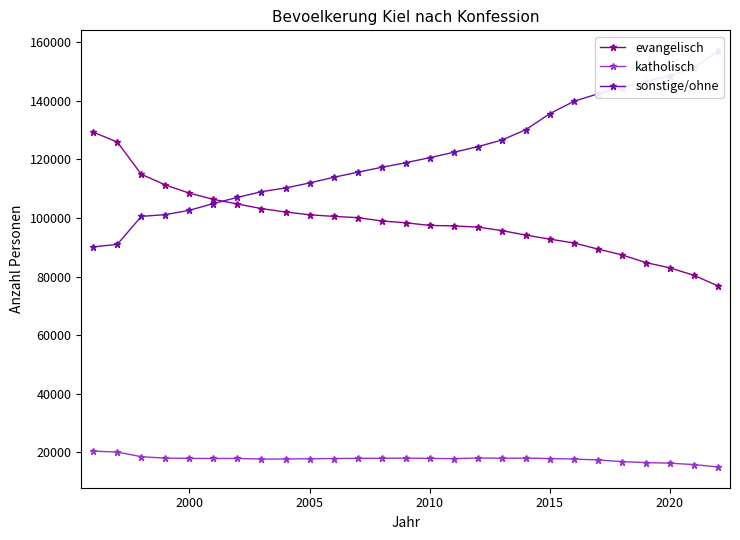

True or false: sonstige/ohne has more than 0 interior local peaks.

False